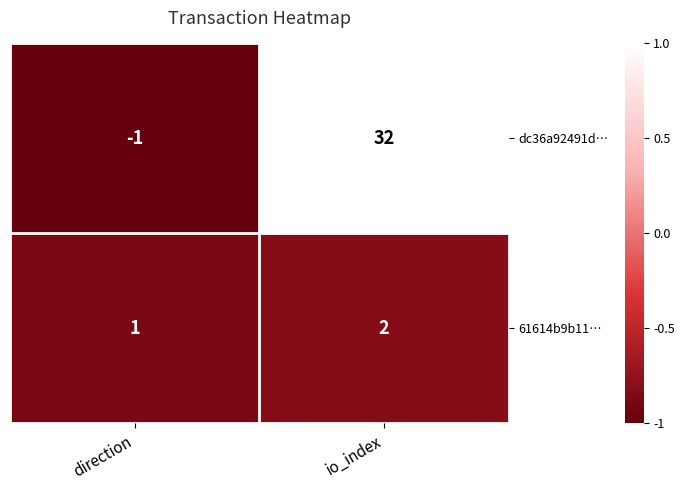

What is the greatest value displayed?

32